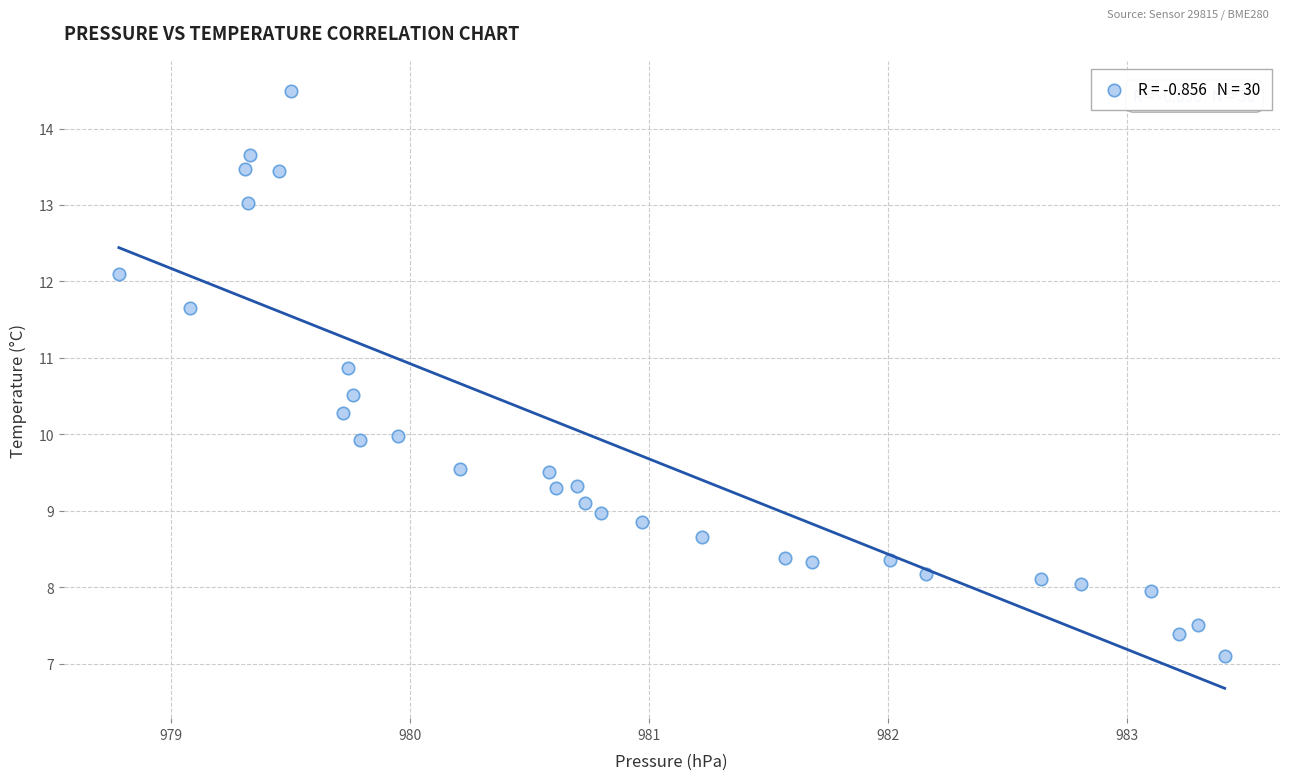

What is the range of X values (max minus min)?

4.6